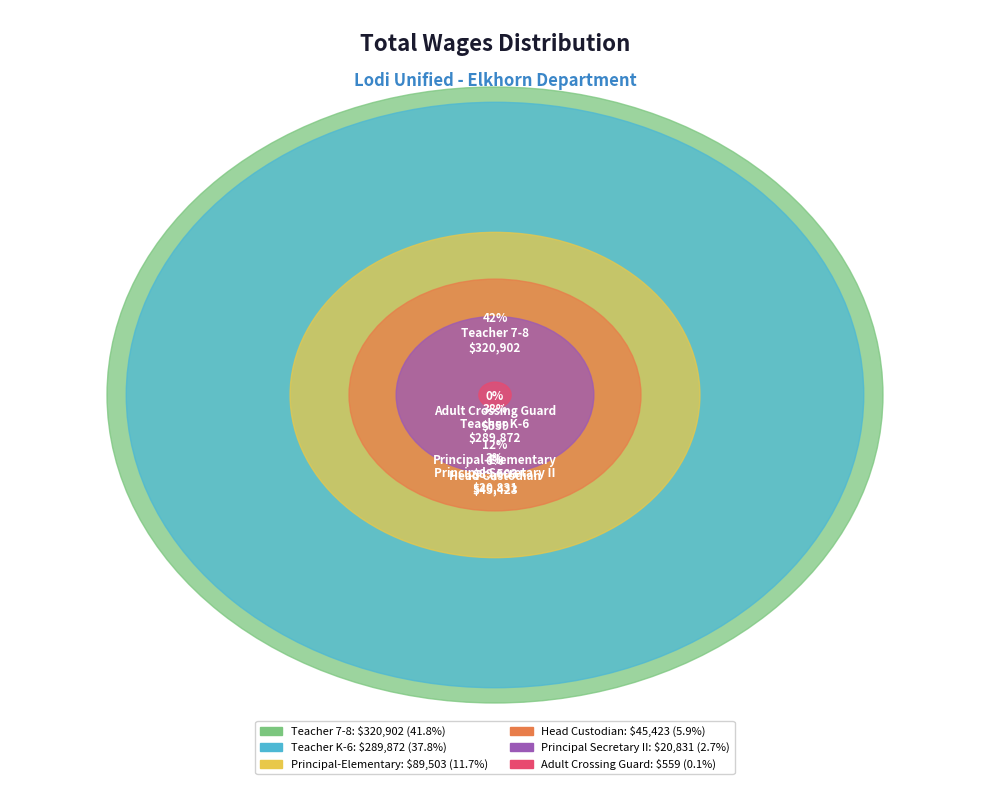

To the nearest percent, what is the difference between the Teacher 7-8 and Head Custodian slice percentages?

36%